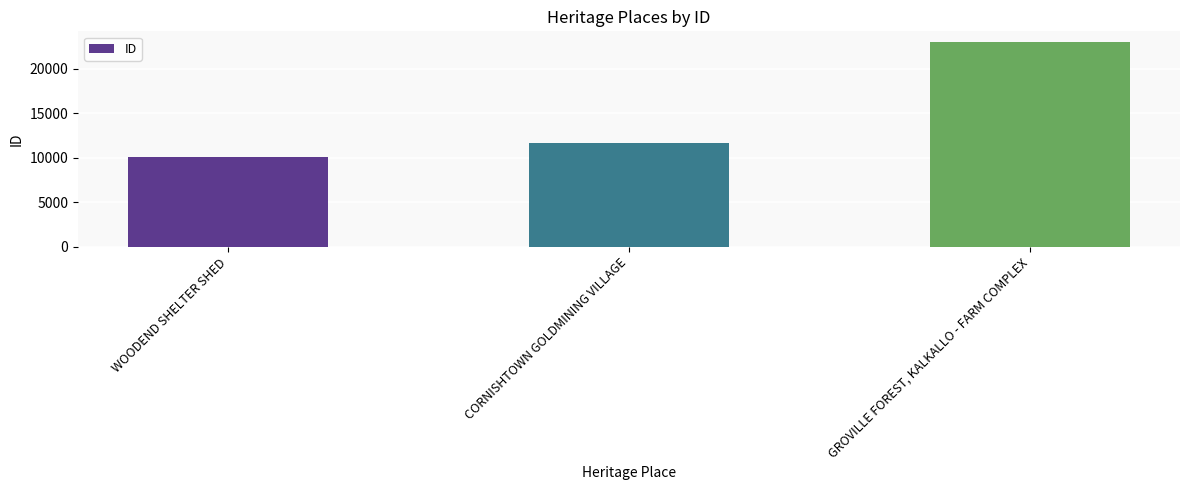

What is the change in value from CORNISHTOWN GOLDMINING VILLAGE to GROVILLE FOREST, KALKALLO - FARM COMPLEX?

+11400